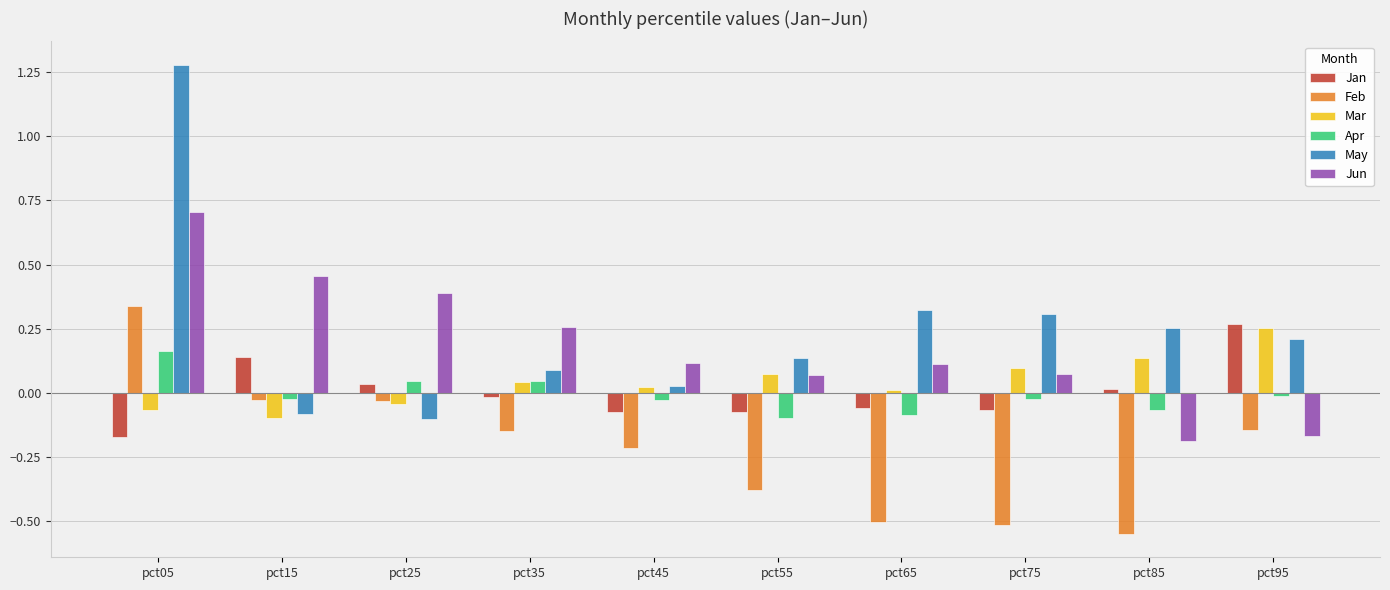

Which label corresponds to the smallest value in the chart?

pct85